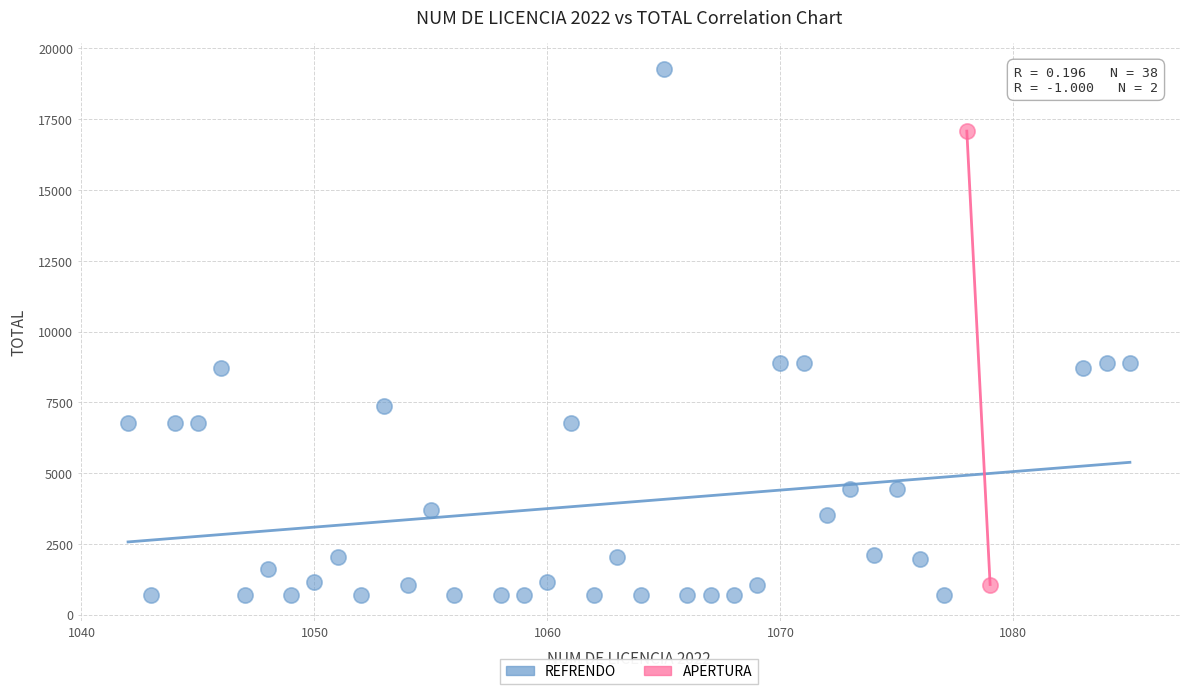

What are all the series names shown in the legend?

REFRENDO, APERTURA